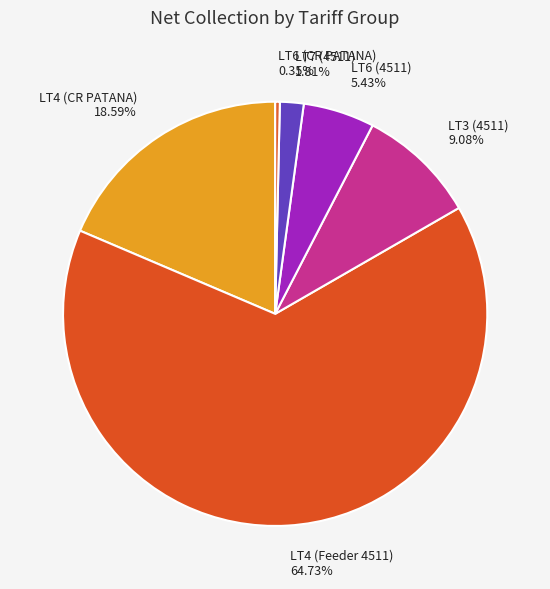

To the nearest percent, what is the difference between the largest and smallest slice percentages?

64%